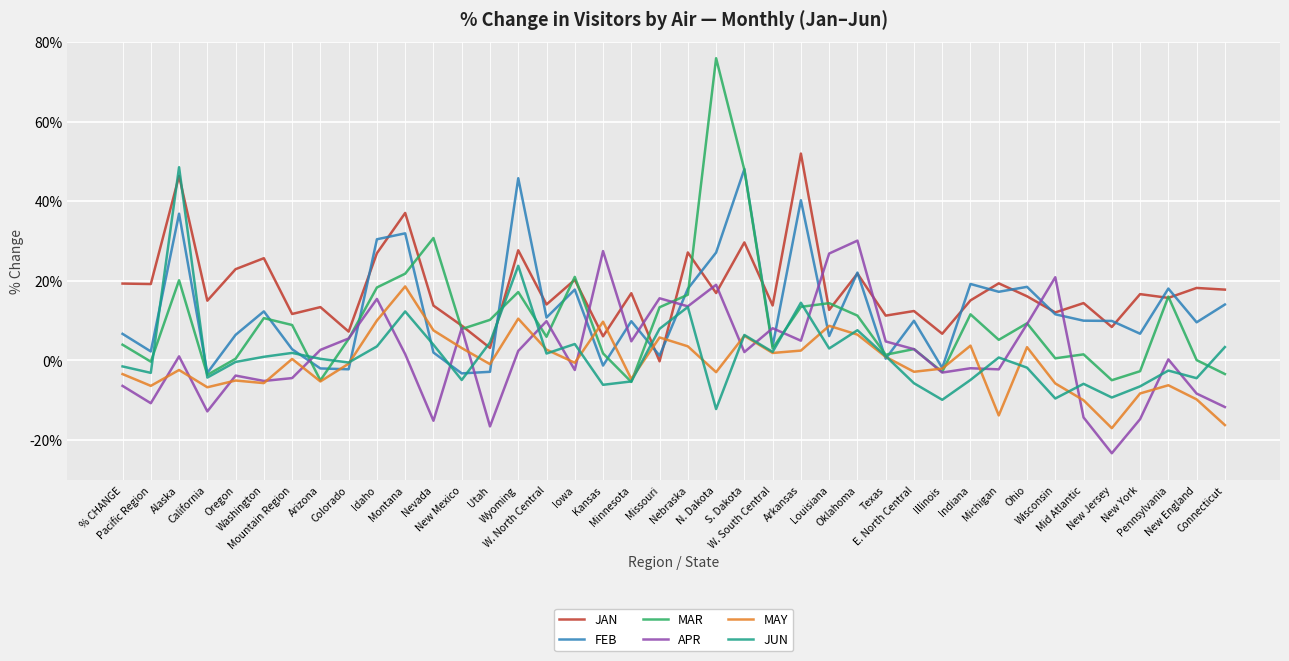

What is the maximum value for JAN?

52.0